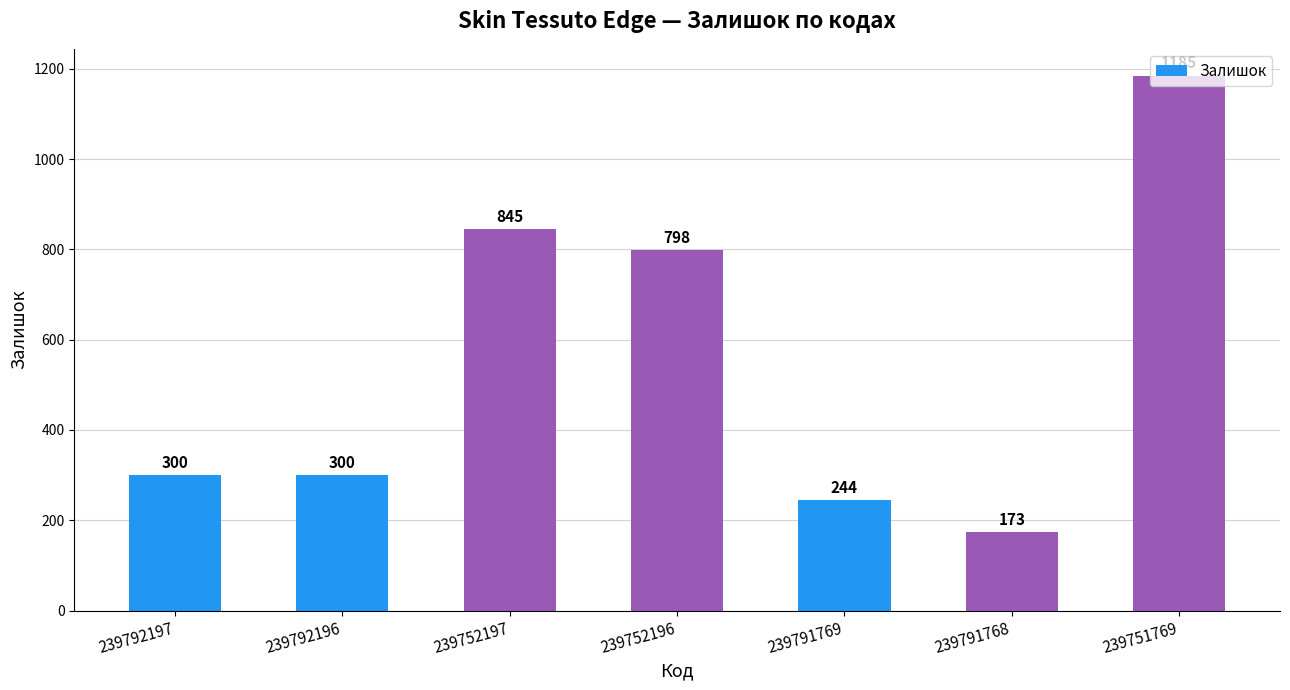

What position from the left is 239791769?

5